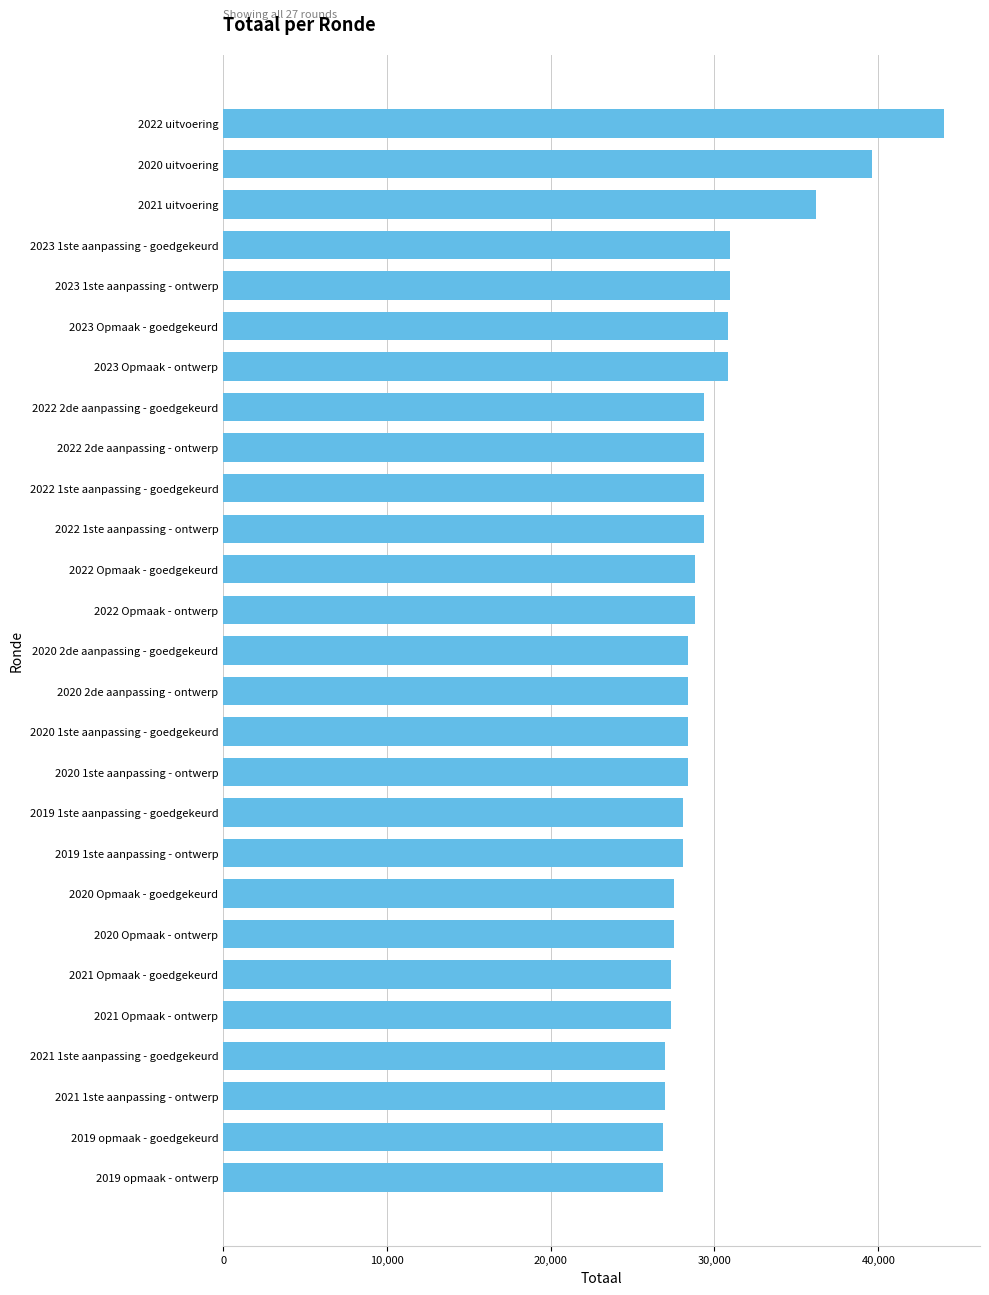

Is it true that the value at 2022 uitvoering is 11404?

False